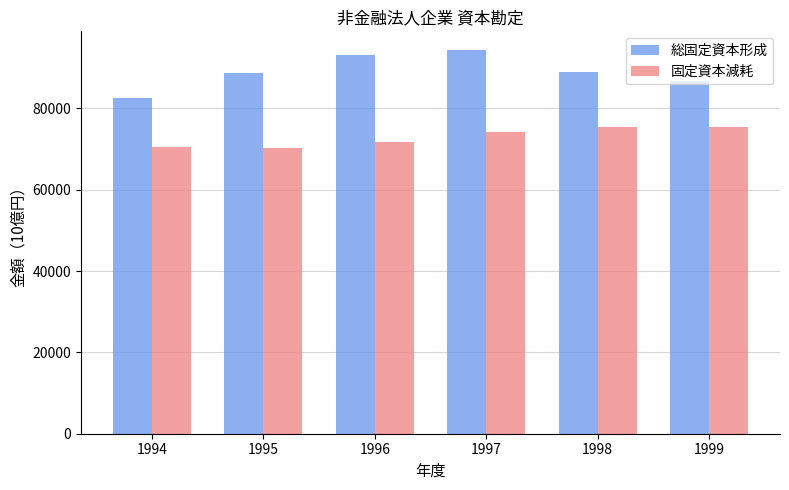

Which series changed the most between 1995 and 1998?

固定資本減耗